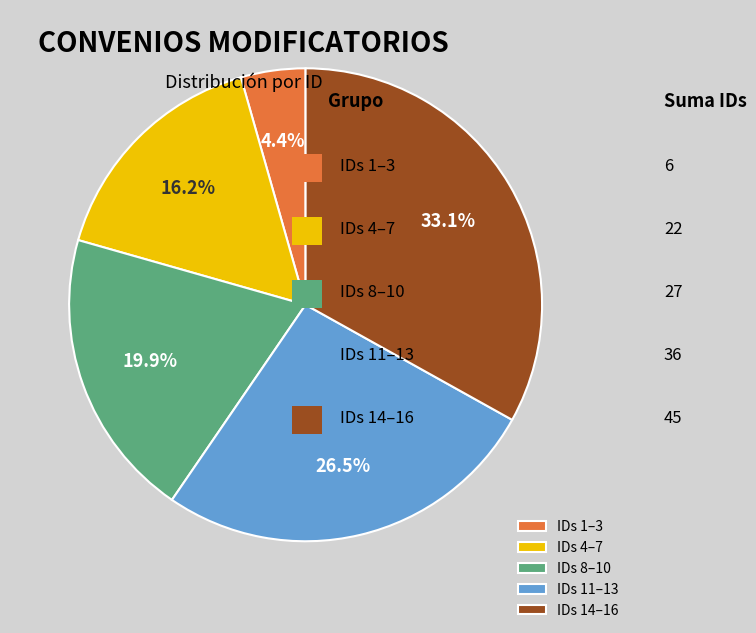

Which slice is the largest?

IDs 14–16